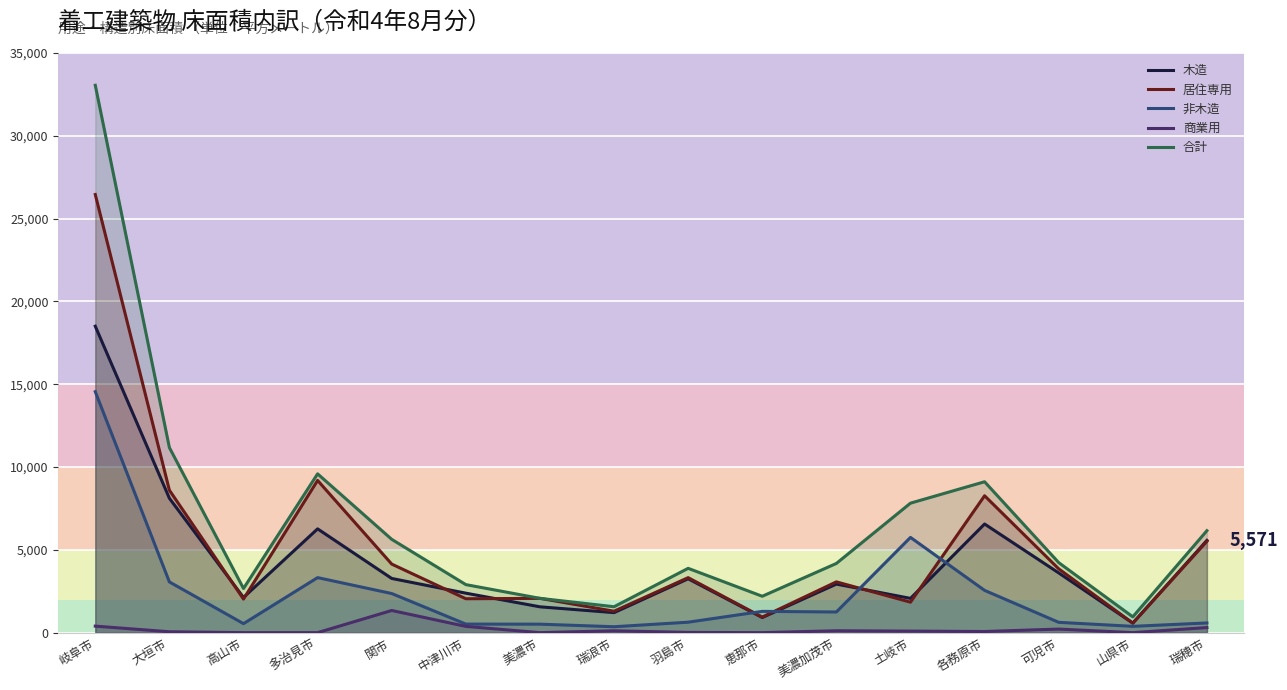

What is the spread (max minus min) of values at 高山市?

2665